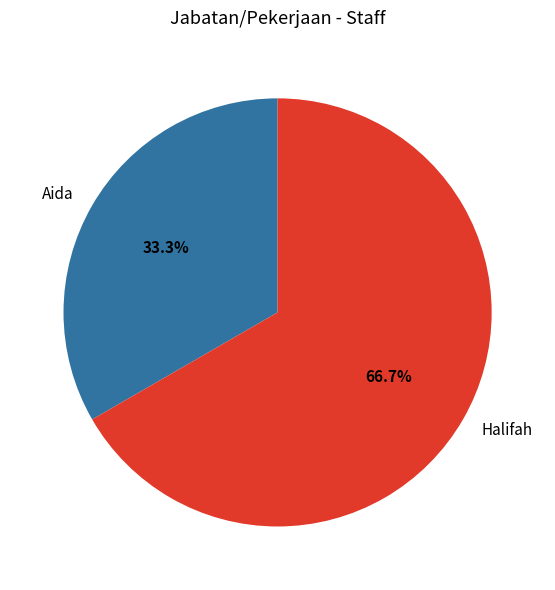

What is the majority slice?

Halifah